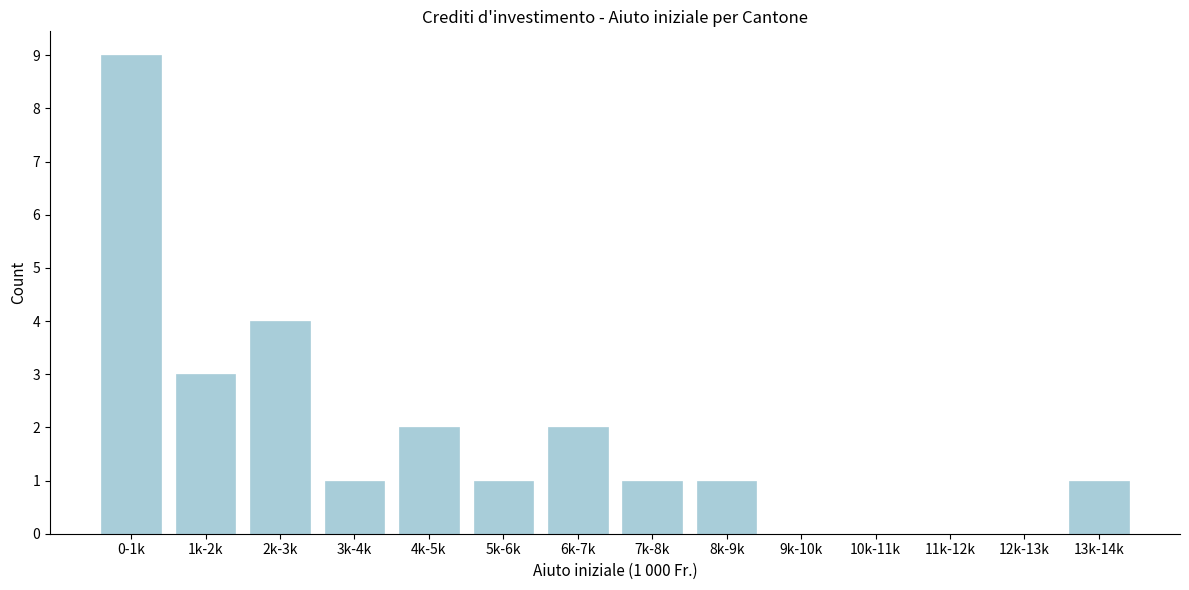

Reading left to right, extract all data points from this chart.

0-1k=9	1k-2k=3	2k-3k=4	3k-4k=1	4k-5k=2	5k-6k=1	6k-7k=2	7k-8k=1	8k-9k=1	9k-10k=0	10k-11k=0	11k-12k=0	12k-13k=0	13k-14k=1